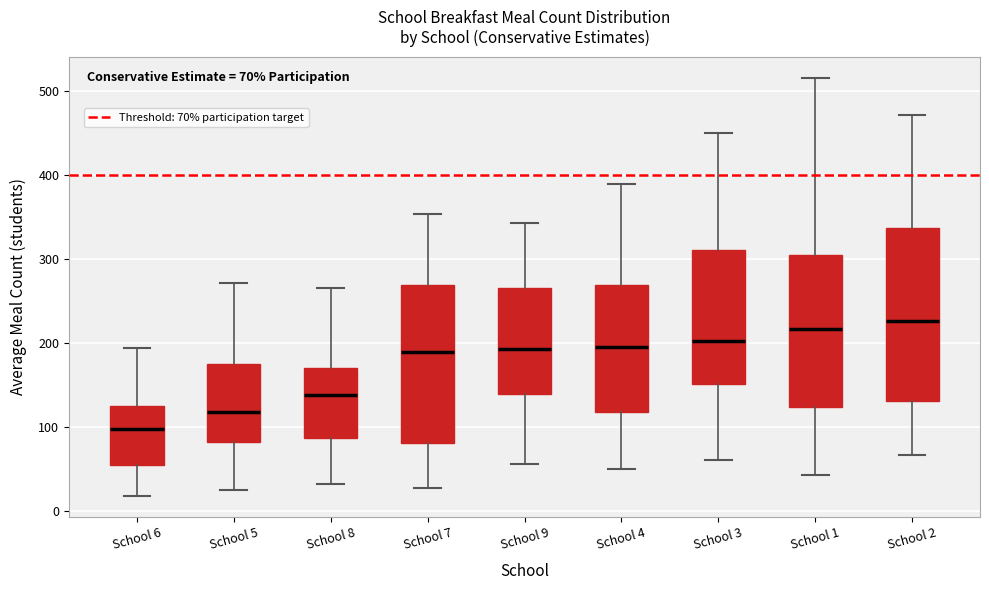

Which box is the tallest, from its lower edge to its upper edge?

School 2